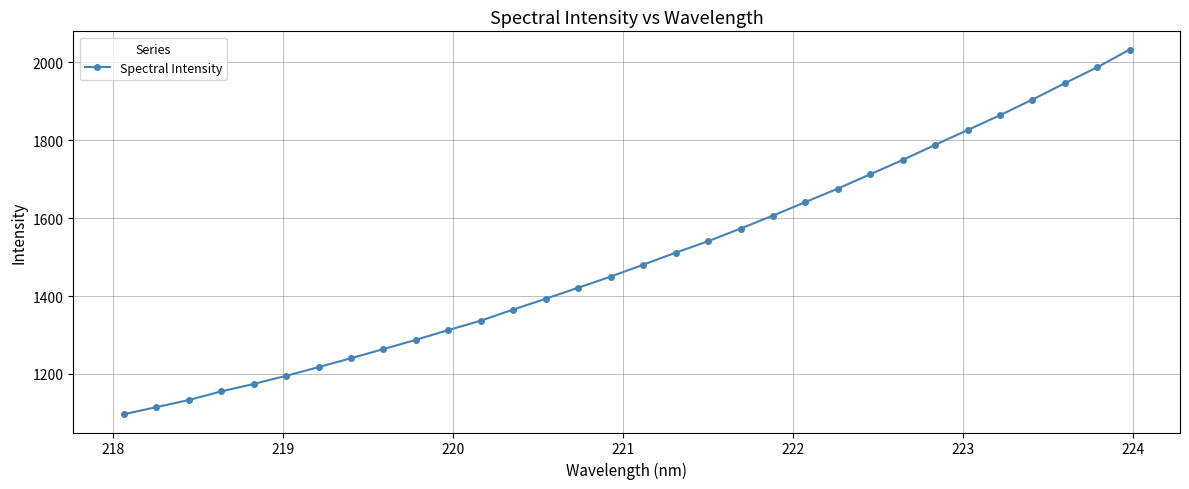

What is the value of the 14th point from the left?

1393.1